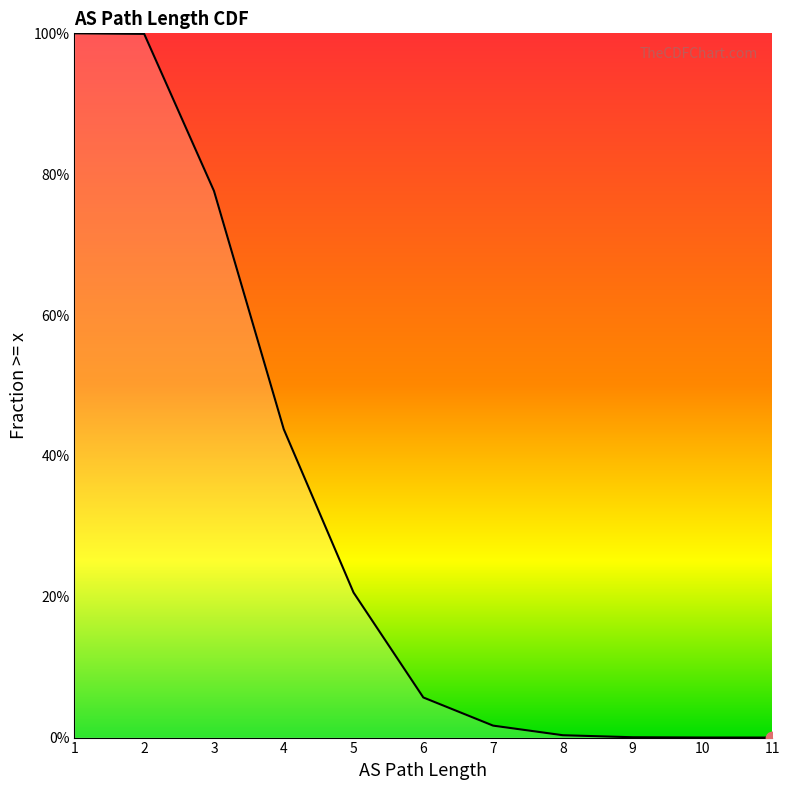

What is the change in value from 1 to 6?

-0.9